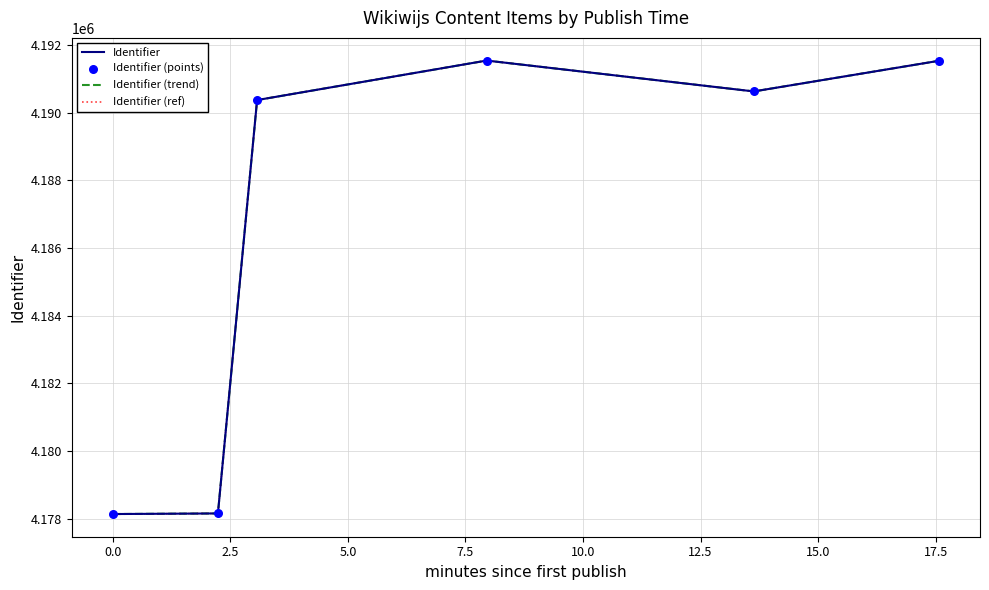

Is this an area chart (filled region under the line)?

No